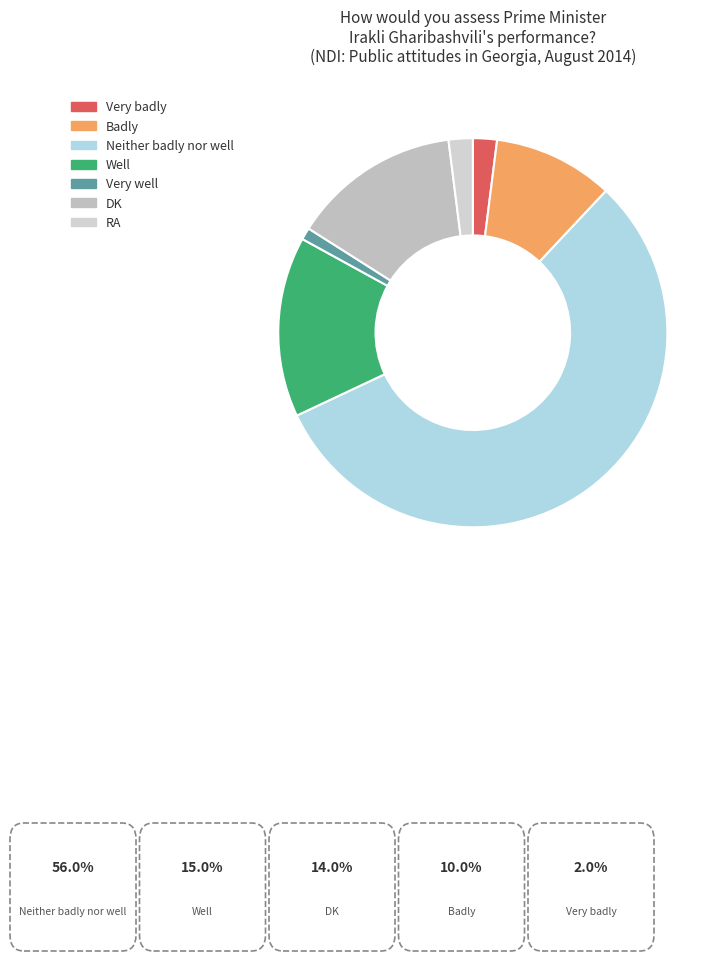

To the nearest percent, what percentage of the pie is Very badly?

2%